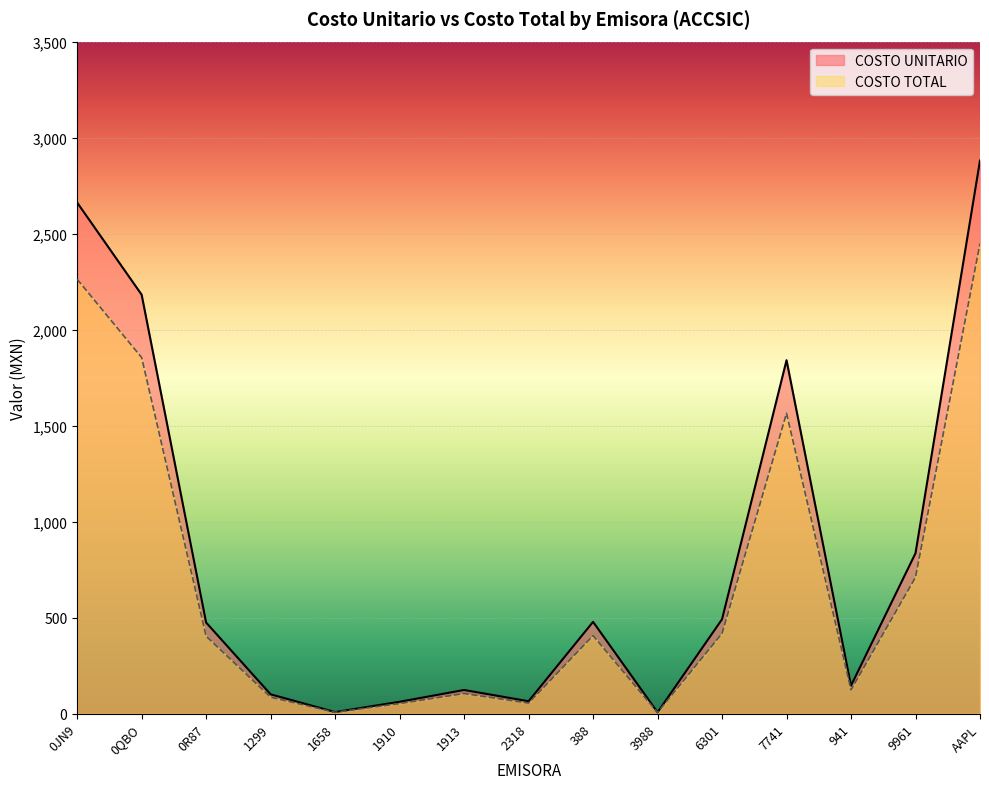

What is the difference between the COSTO TOTAL values at 7741 and 1913?

1459.8